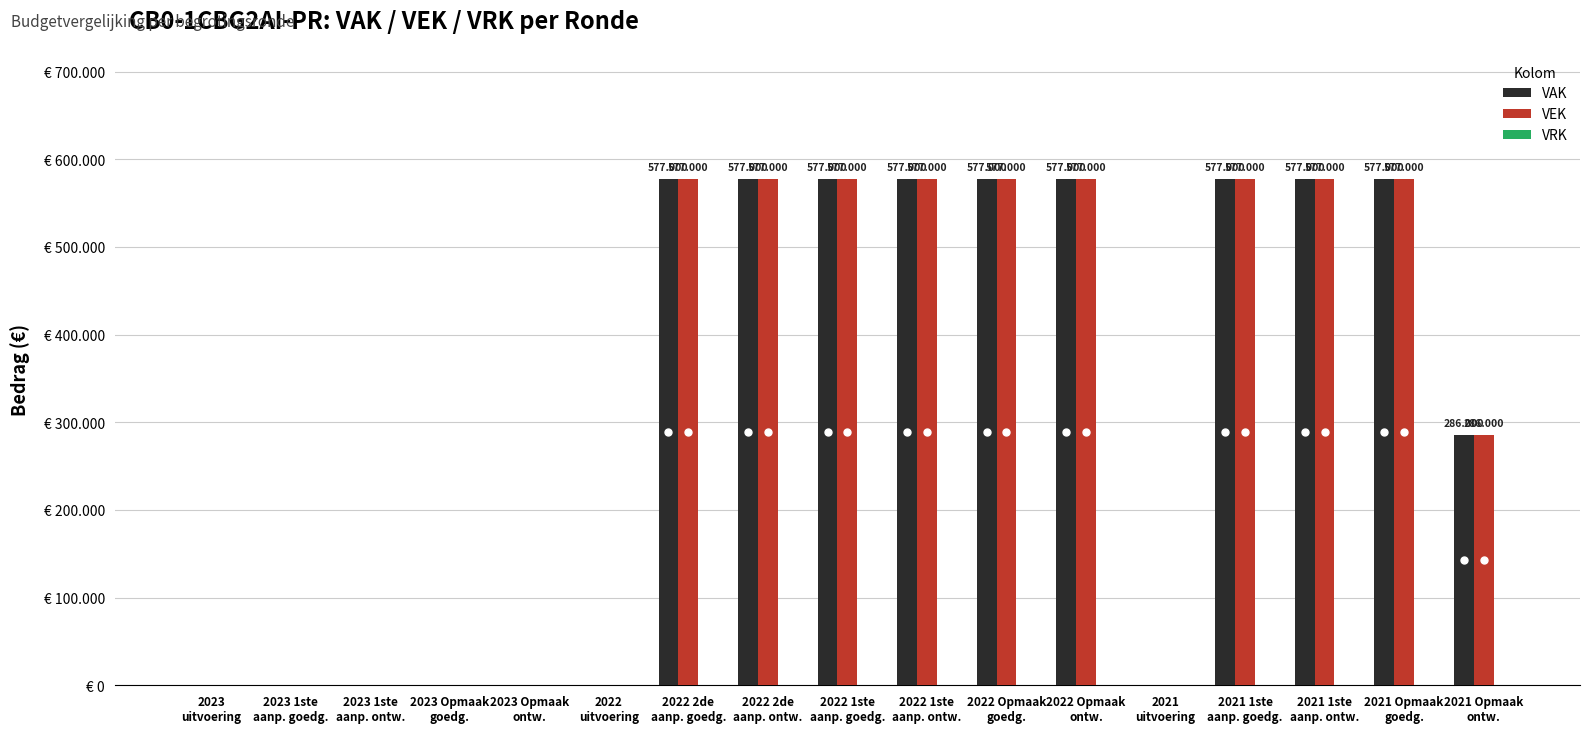

At how many categories does at least one series exceed 311908?

9